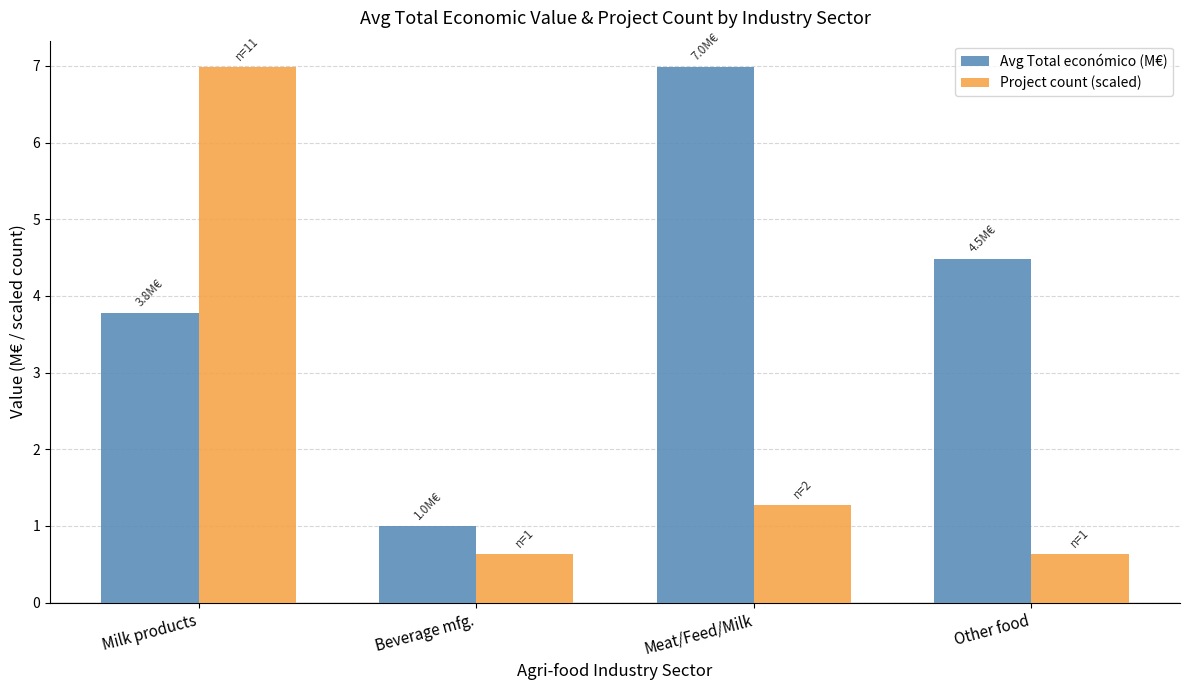

What are all the series names shown in the legend?

Avg Total económico (M€), Project count (scaled)